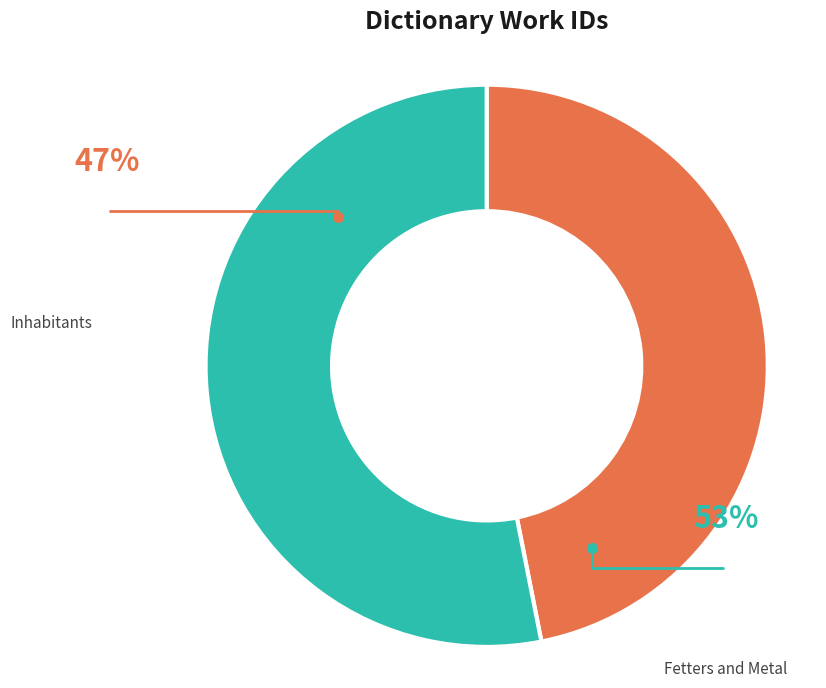

To the nearest percent, what is the difference between the Inhabitants and Fetters and Metal slice percentages?

6%